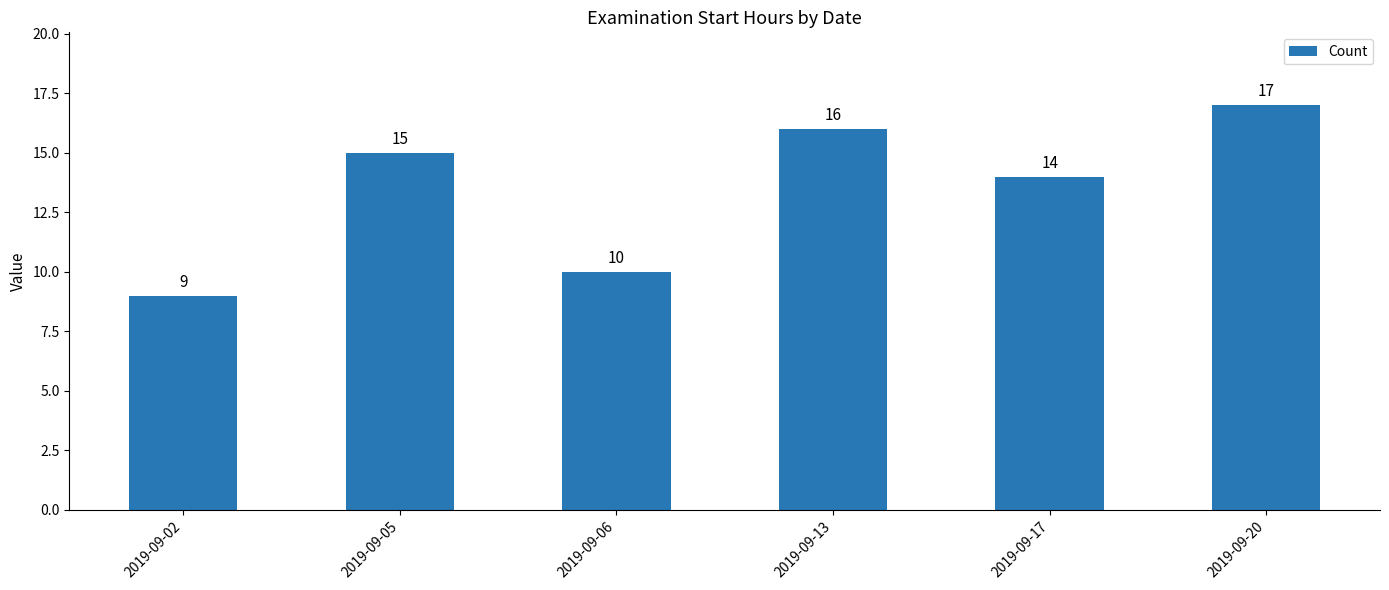

What is the sum of all values?

81